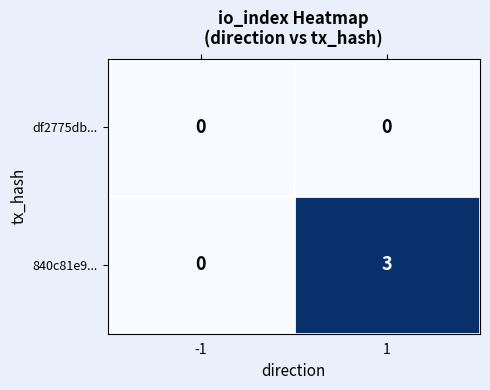

Rank the series at 1 from highest to lowest value.

840c81e9..., df2775db...